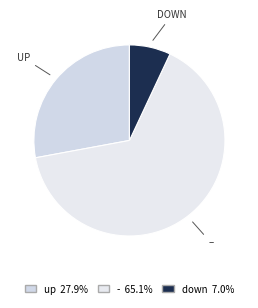

How many segments does this pie chart have?

3